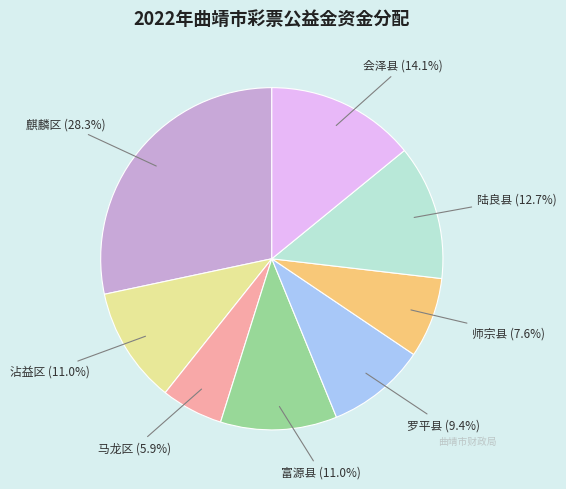

What portion of the pie excludes 麒麟区?

71.7%